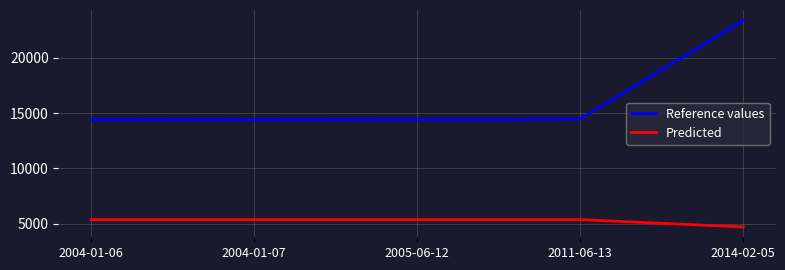

What is the total value across all series at 2011-06-13?

19831